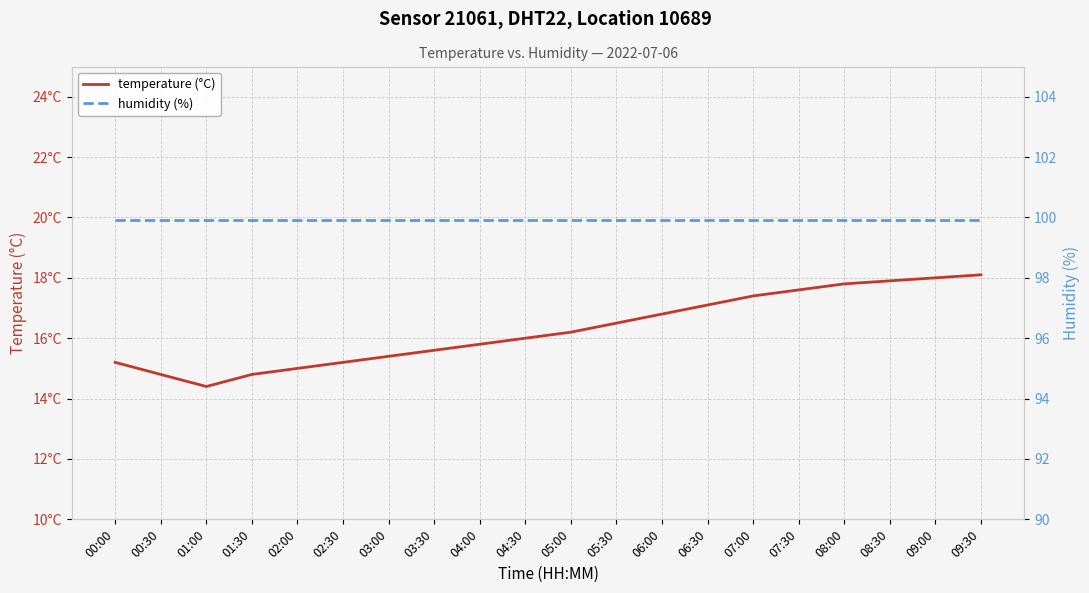

The value of temperature (°C) at 09:00 is 18.0. True or false?

True